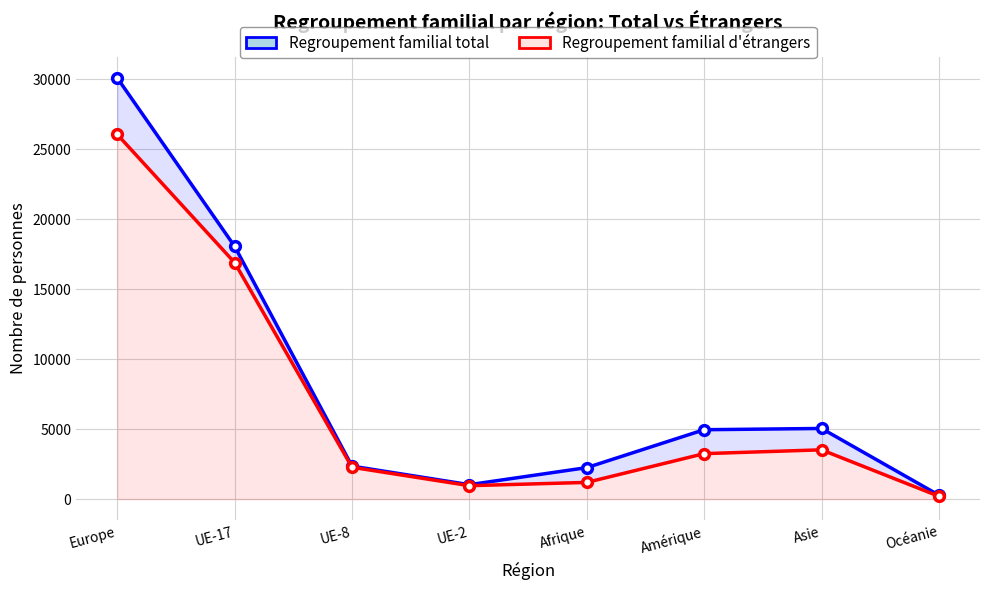

Is the value of Regroupement familial total at Europe greater than the value of Regroupement familial d'étrangers at Asie?

Yes